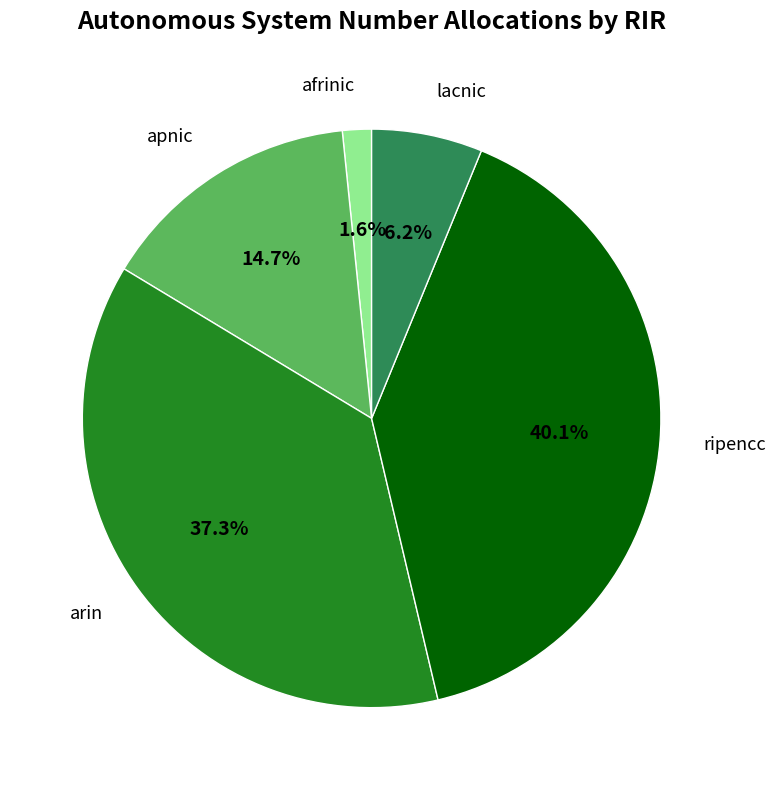

What is the largest slice in the pie chart?

ripencc